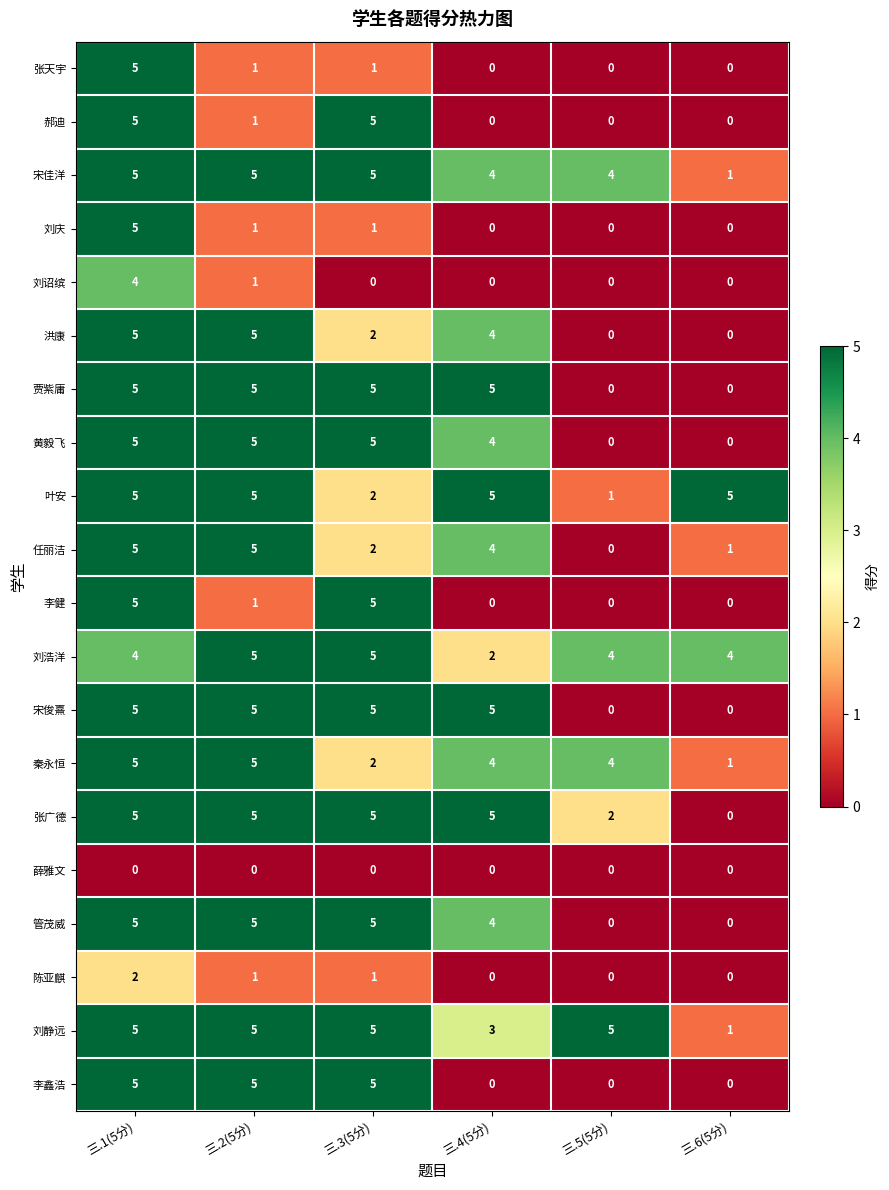

True or false: 张广德 has a value of 2 at 三.6(5分).

False